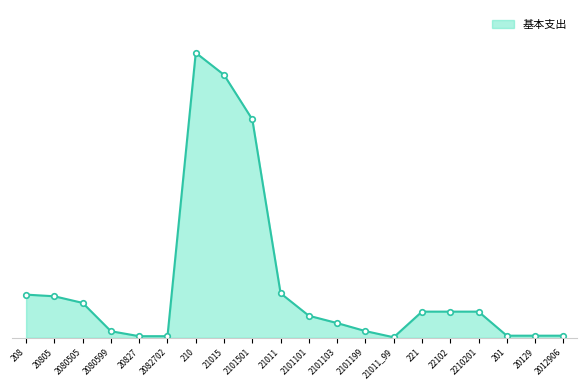

Does the chart display data point markers on the line(s)?

Yes